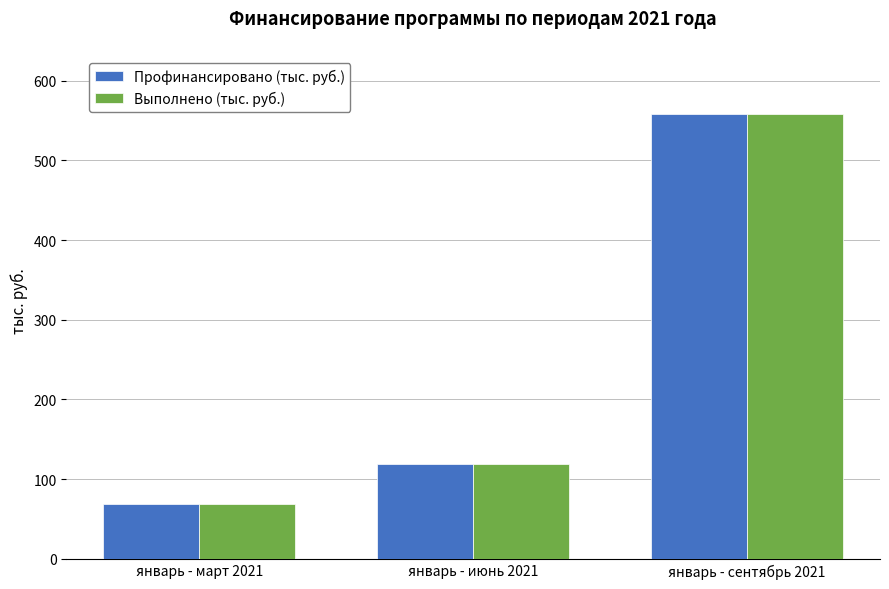

Reading left to right, list all the values displayed in this chart.

Профинансировано (тыс. руб.): 68.8	118.8	557.6
Выполнено (тыс. руб.): 68.8	118.8	557.6